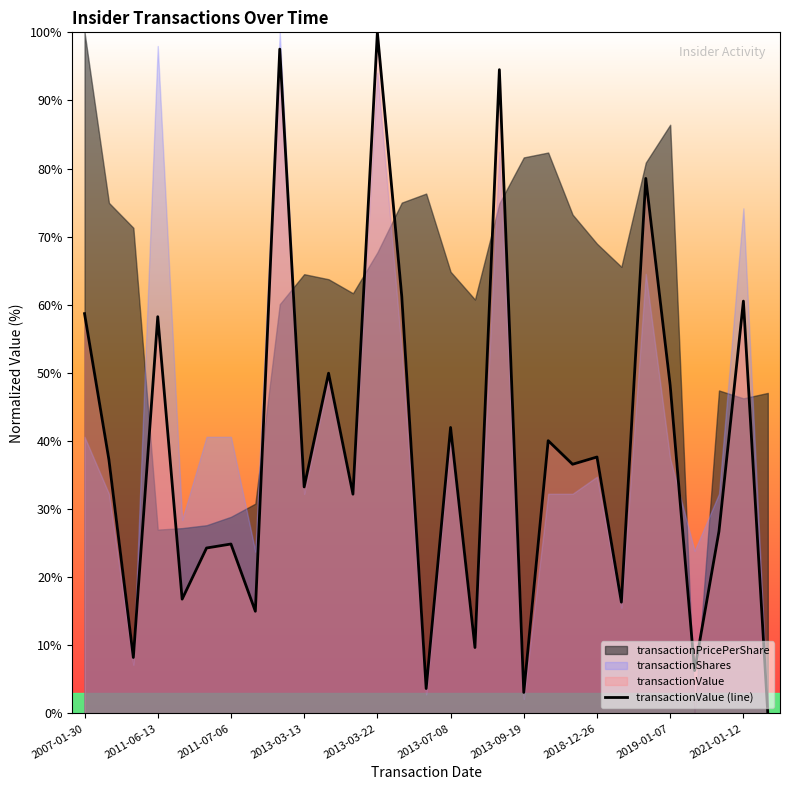

How many lines are shown in the chart?

1